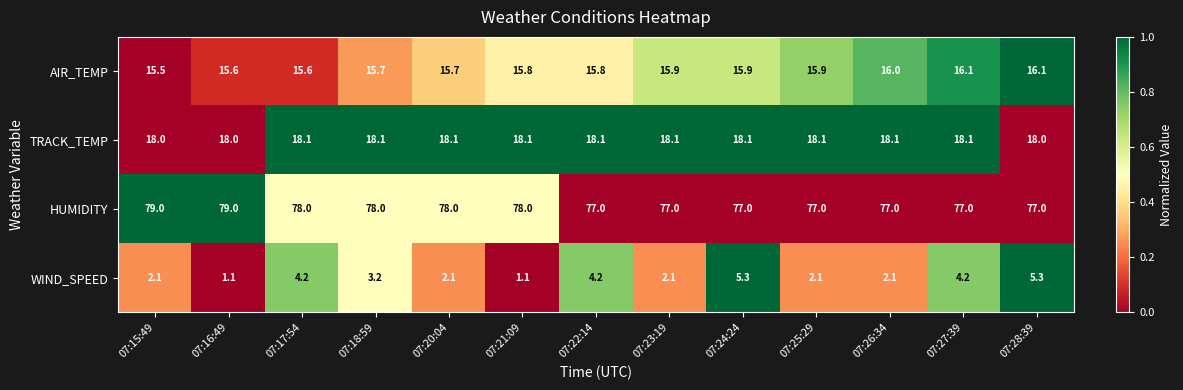

What is the smallest value displayed?

1.1